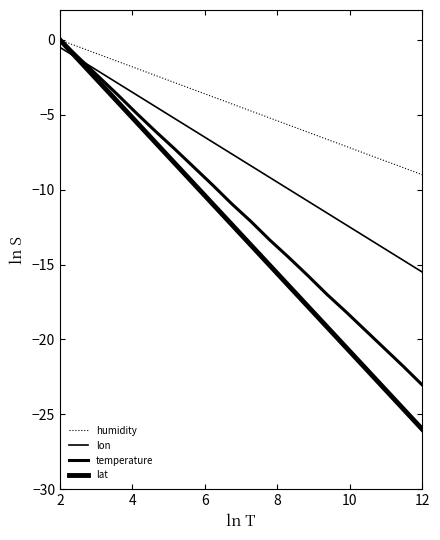

How many lines are shown in the chart?

4